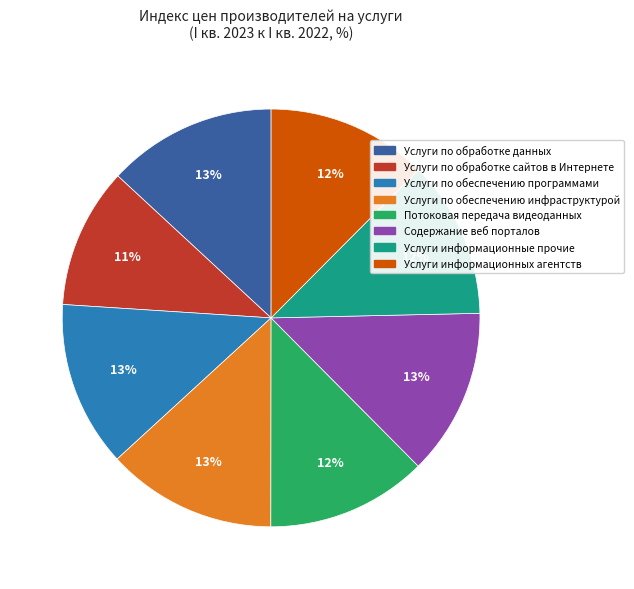

To the nearest percent, what percentage of the pie is Услуги по обеспечению программами?

13%